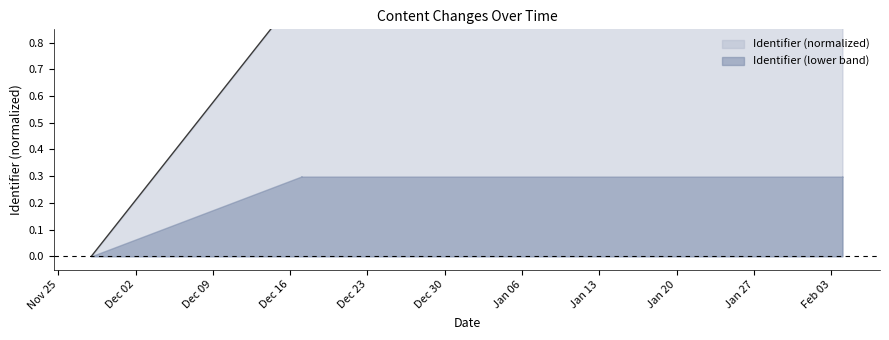

What is the sum of the values at 2019-11-28 and 2019-12-17?

1.0